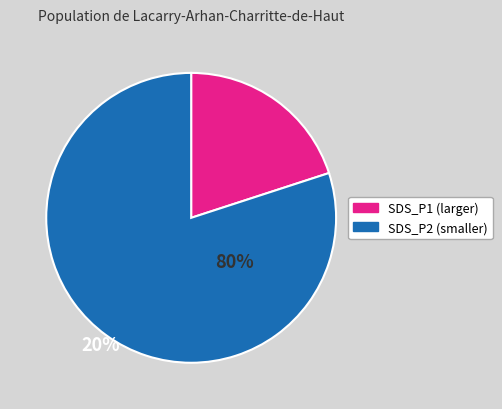

Does any single category account for the majority?

Yes